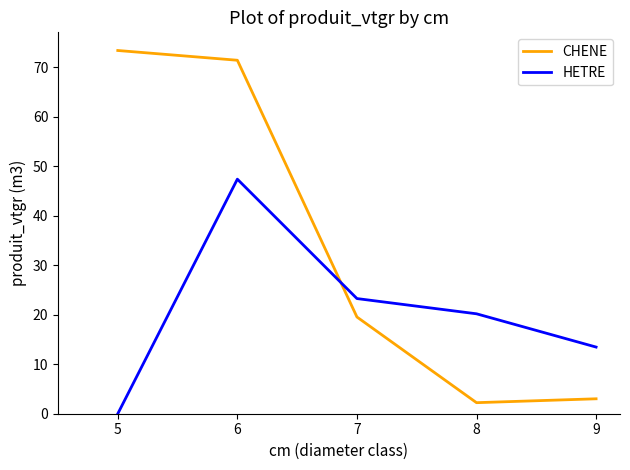

At which label does CHENE first exceed 19?

5